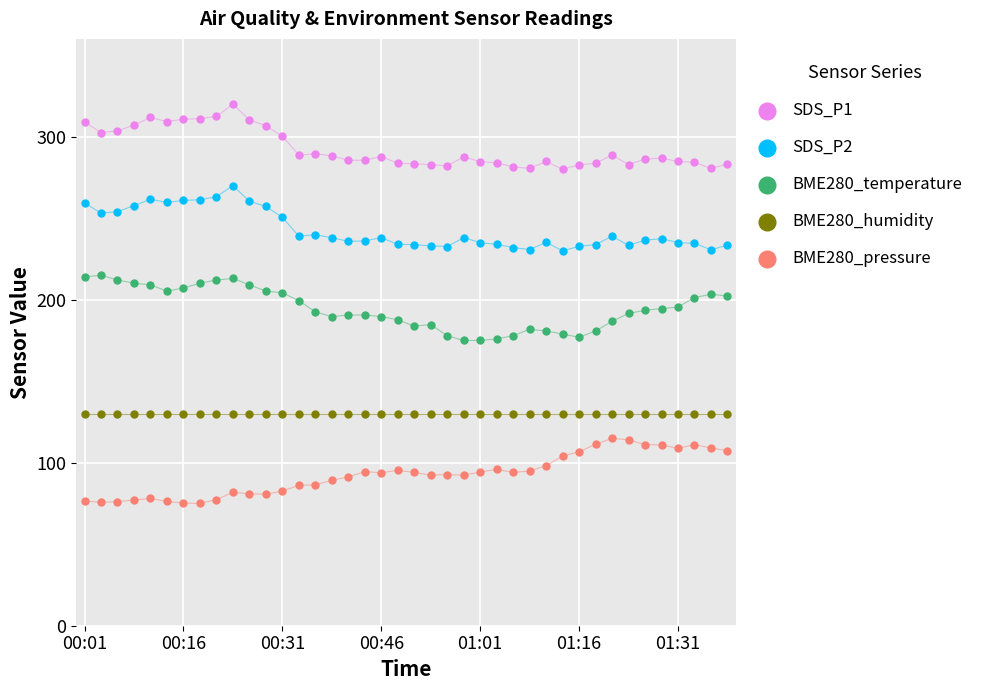

What is the smallest value displayed?

75.0